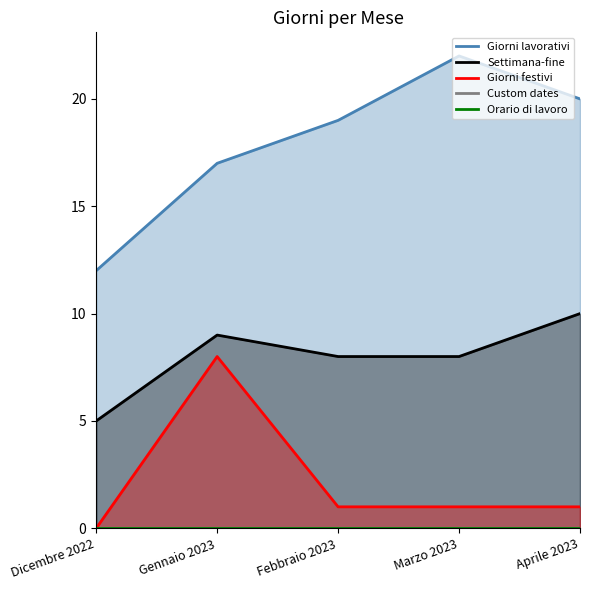

The value of Custom dates at Febbraio 2023 is 0. True or false?

True